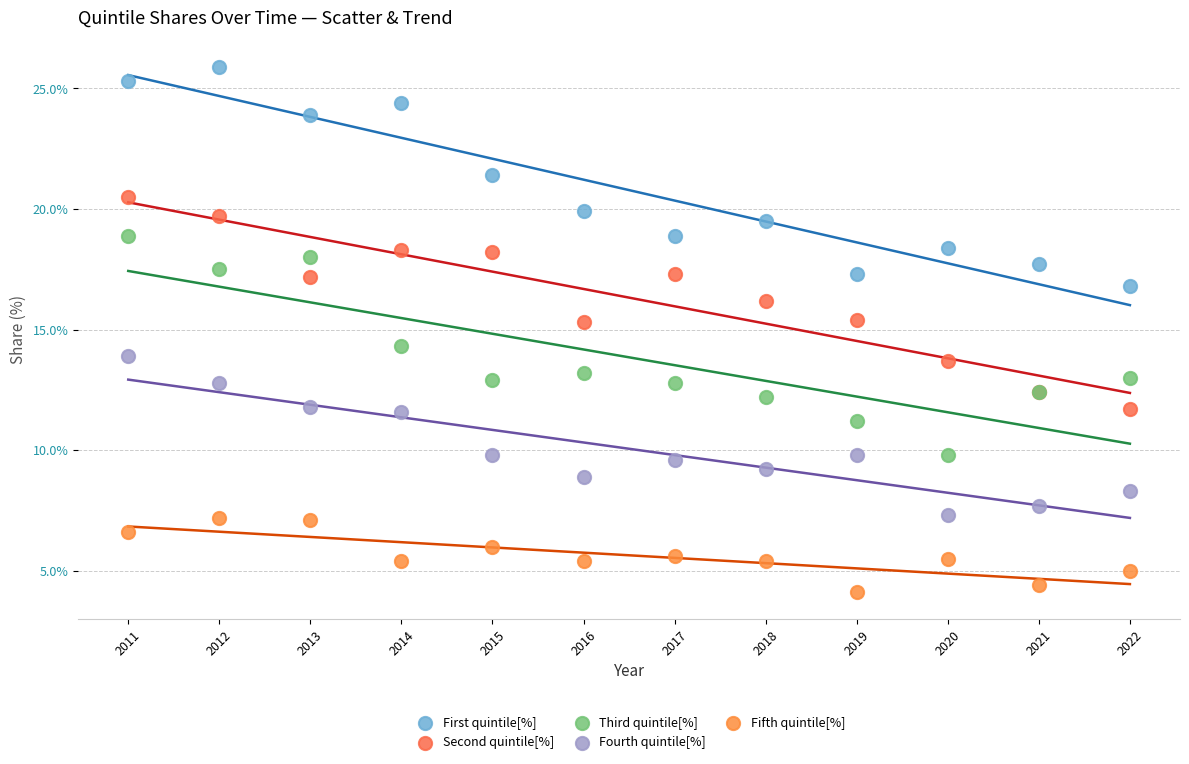

What is the X range (max minus min) for the scatter plot?

11.0